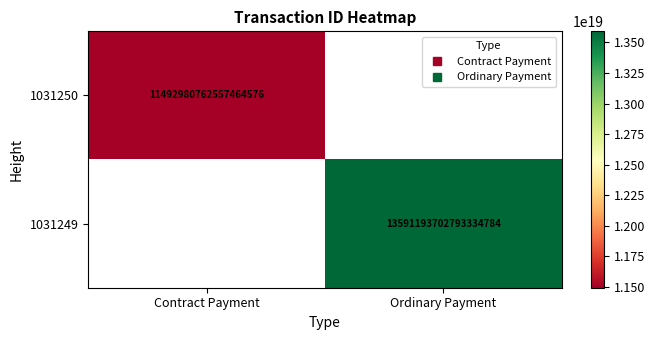

The 1031250 series shows 4929654793794104320.0 at Contract Payment. True or false?

False